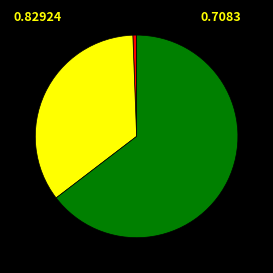

Does any single category account for the majority?

Yes